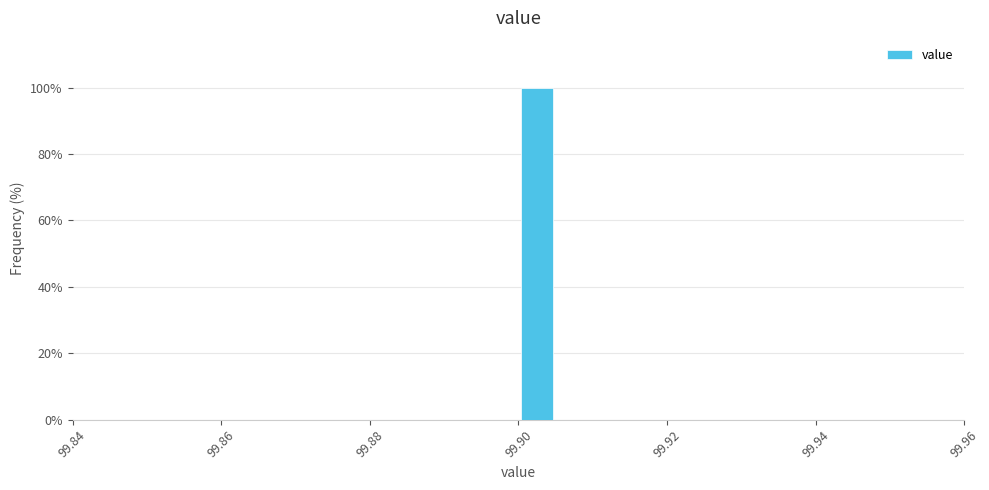

Around what value on the x-axis is the tallest bar? Give the approximate position of its centre, as read against the axis.

99.902